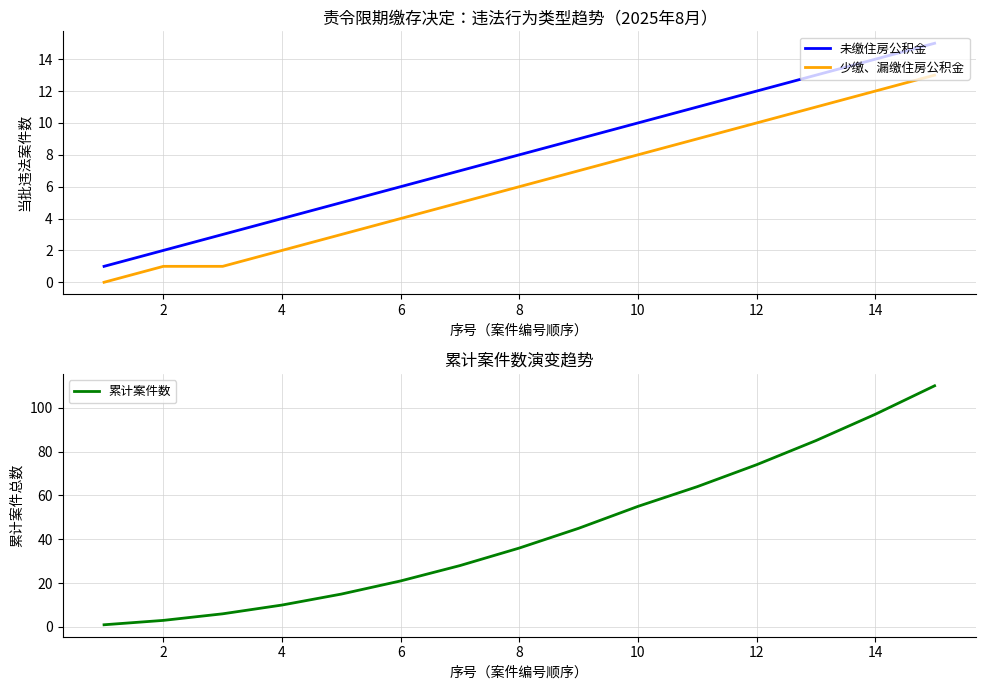

Which series has the widest spread of values?

累计案件数